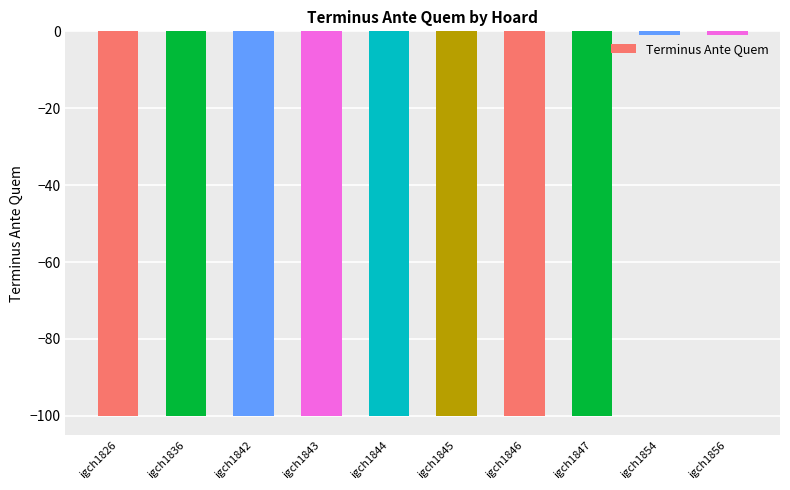

The chart shows a value of -67 at igch1847. True or false?

False